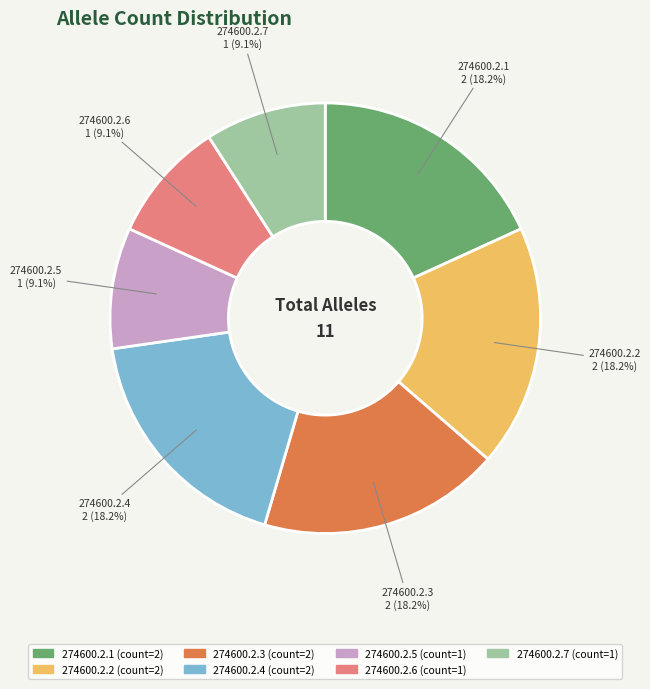

How much of the chart is everything except 274600.2.3?

81.8%